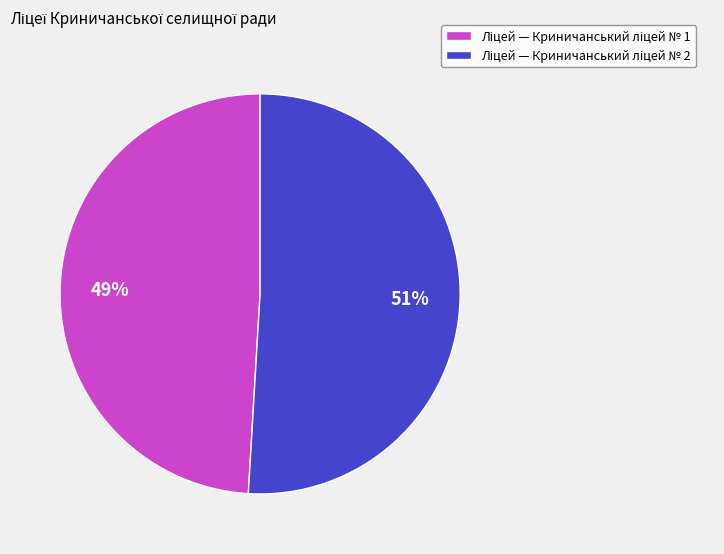

How many slices are in this pie chart?

2